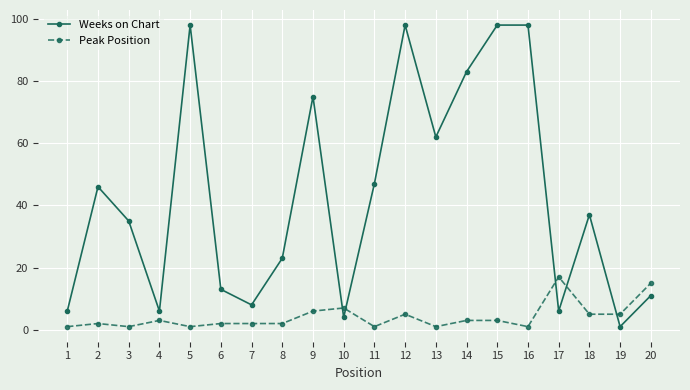

What is the sum of all Peak Position values?

83